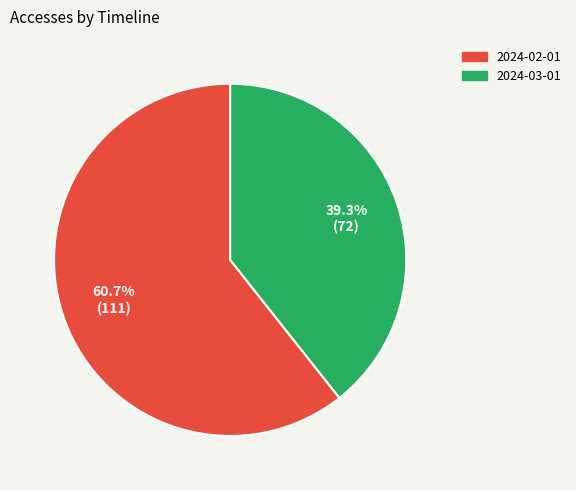

What is the total percentage of 2024-03-01 and 2024-02-01?

100.0%